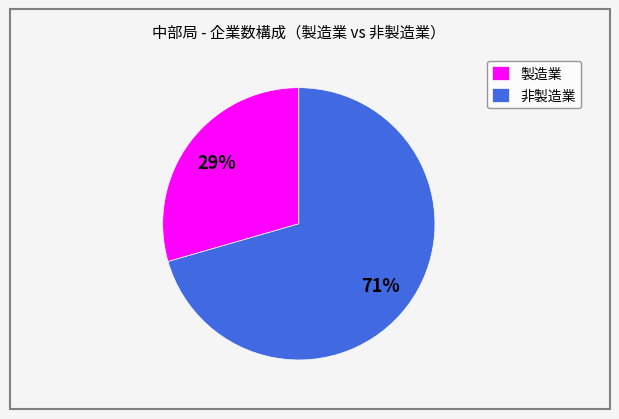

Which category has the biggest portion of the pie?

非製造業